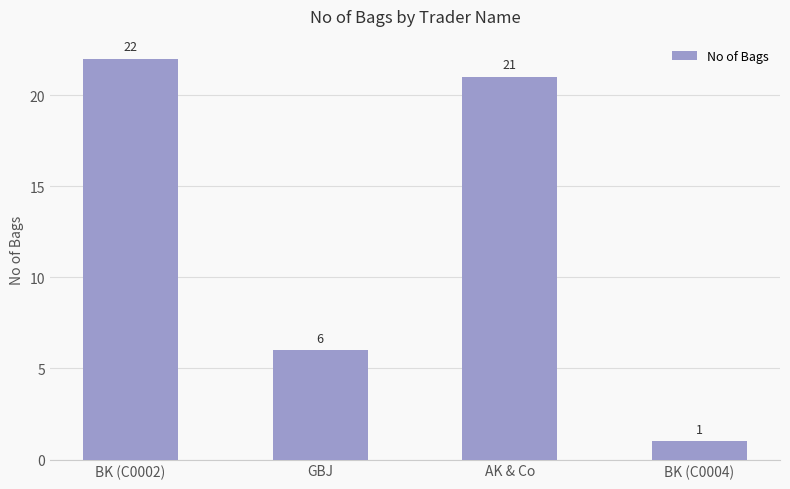

What is the sum of the values at BK (C0002) and AK & Co?

43